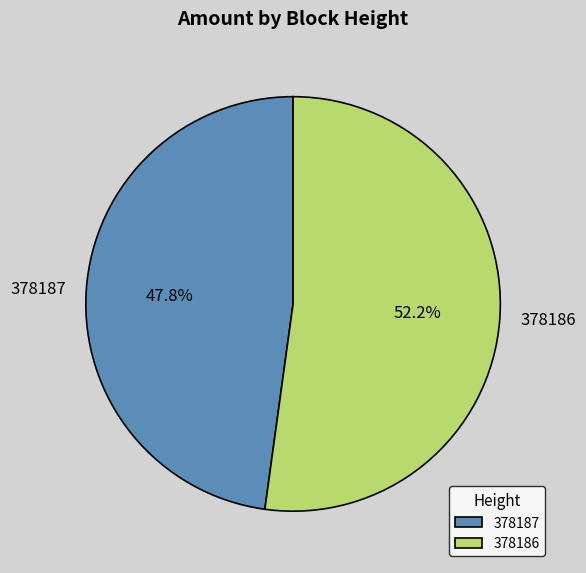

The 378187 slice represents 48% of the pie. True or false?

True